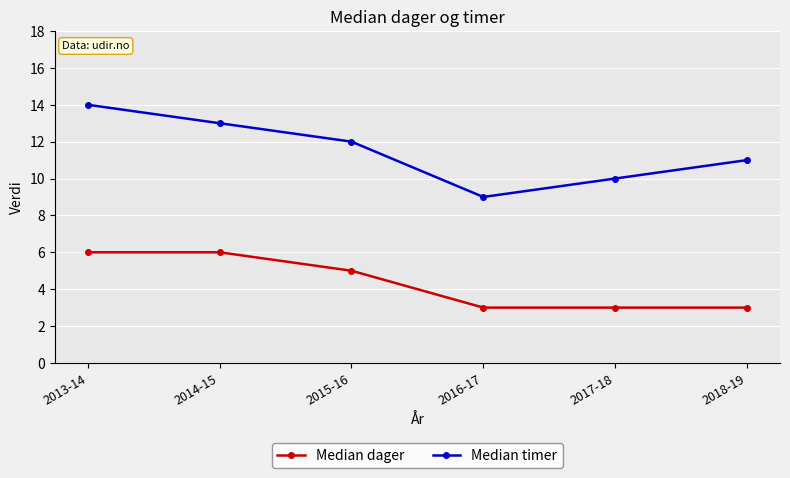

How many lines are shown in the chart?

2